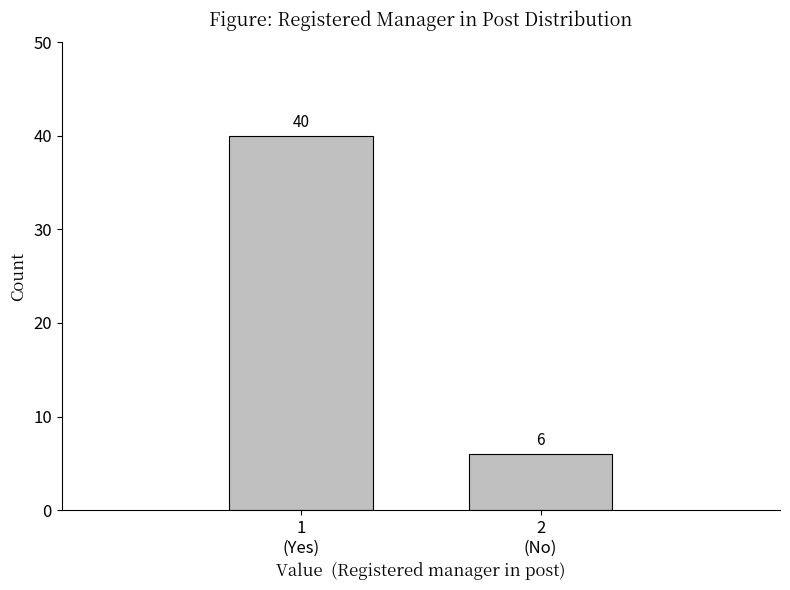

What is the average value?

23